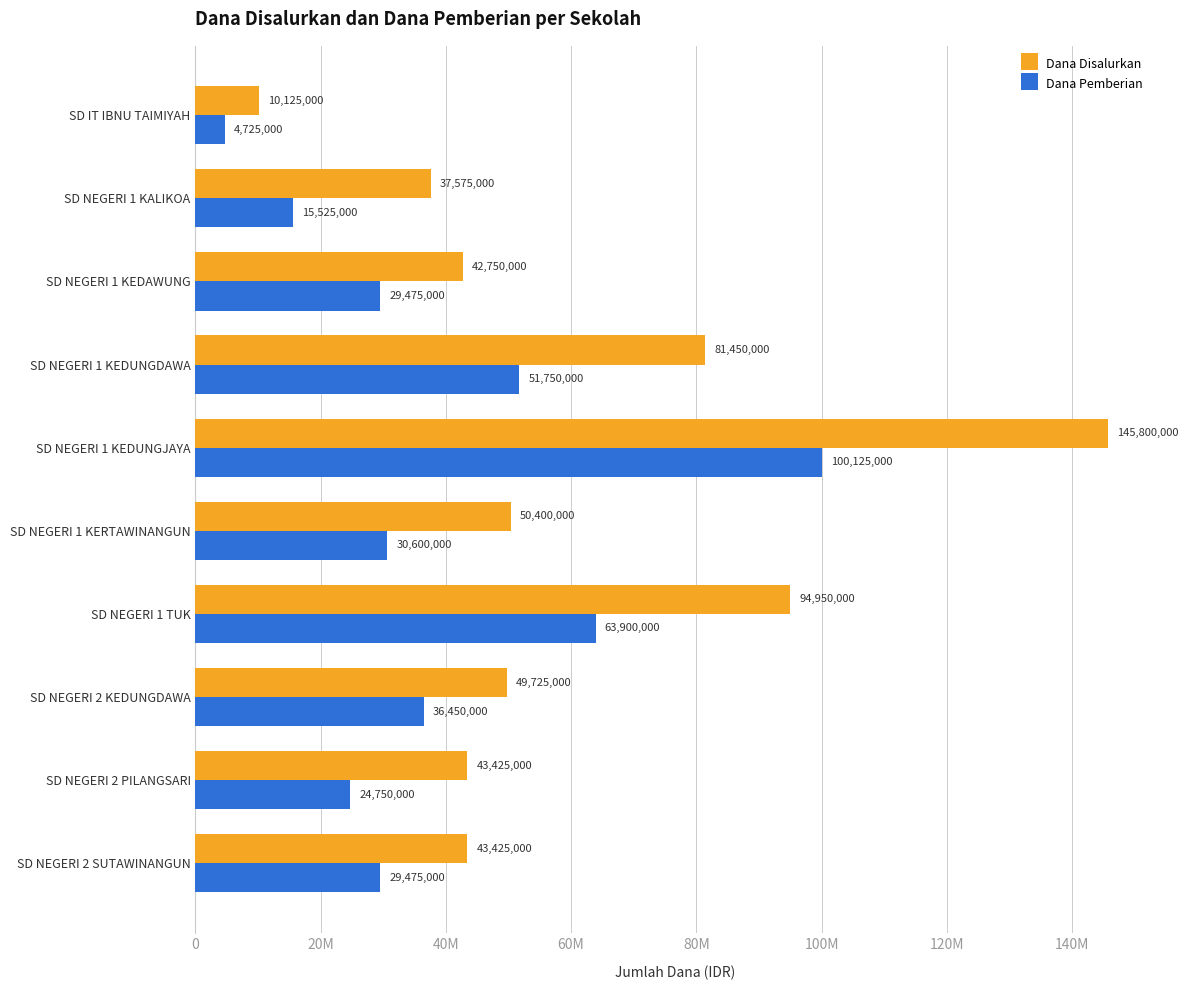

What is the highest value of the Dana Disalurkan series?

145800000